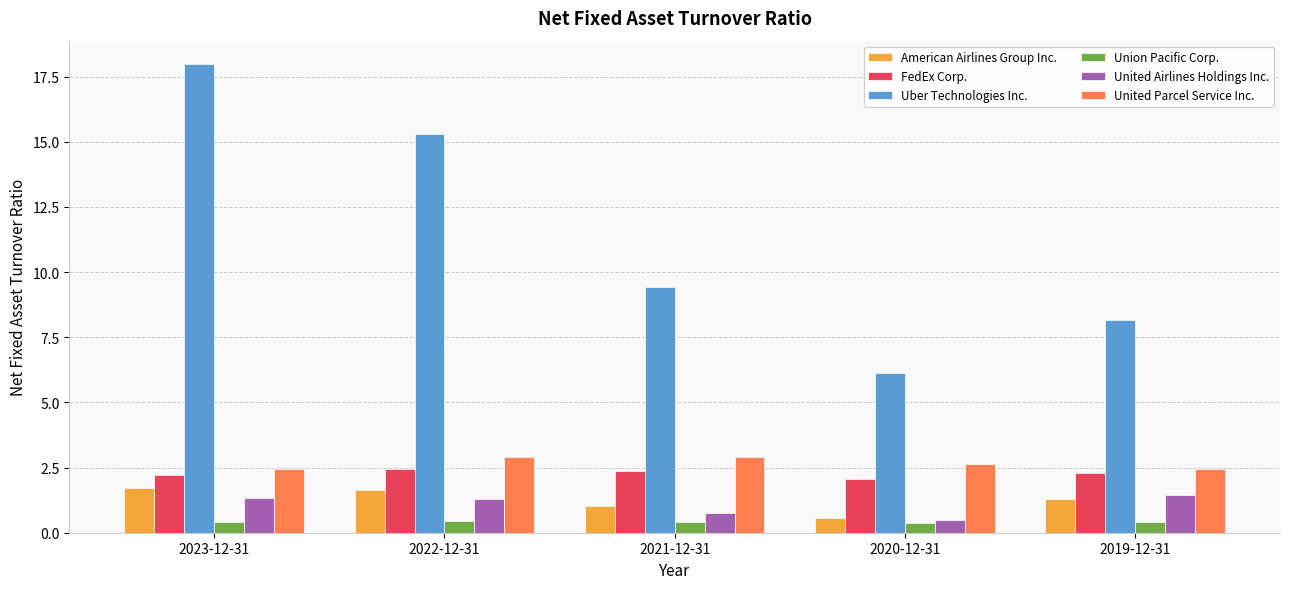

What is the difference between the United Parcel Service Inc. values at 2023-12-31 and 2020-12-31?

0.2